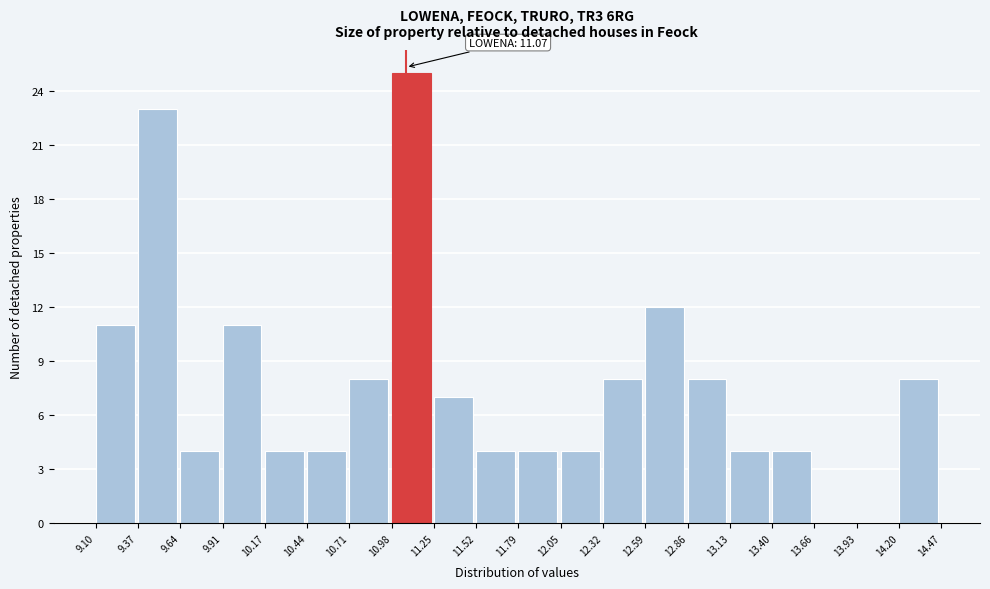

Which range on the x-axis has the tallest bar?

10.98 to 11.25